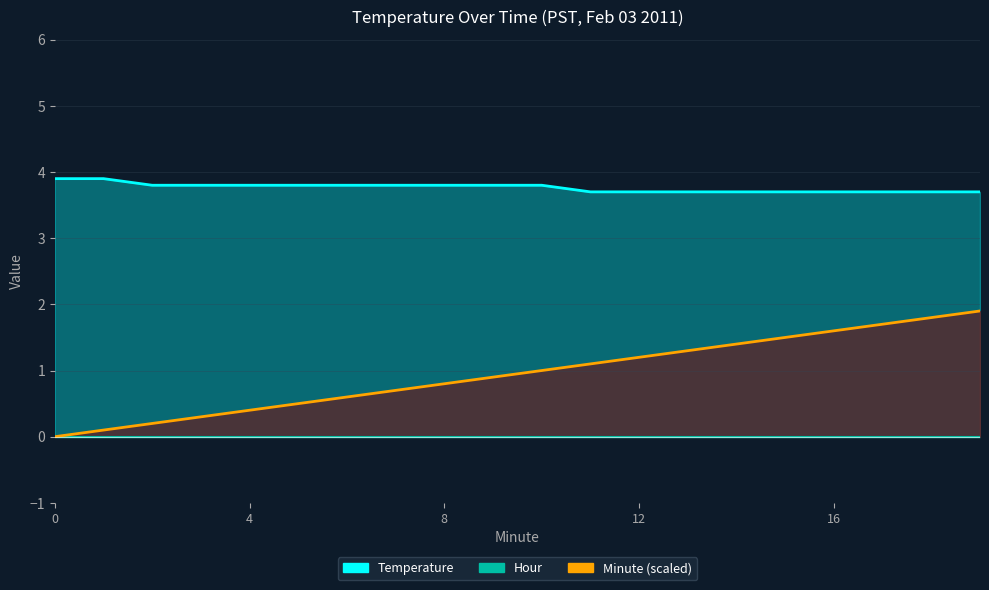

True or false: the data shows 0.9 at 6.

False